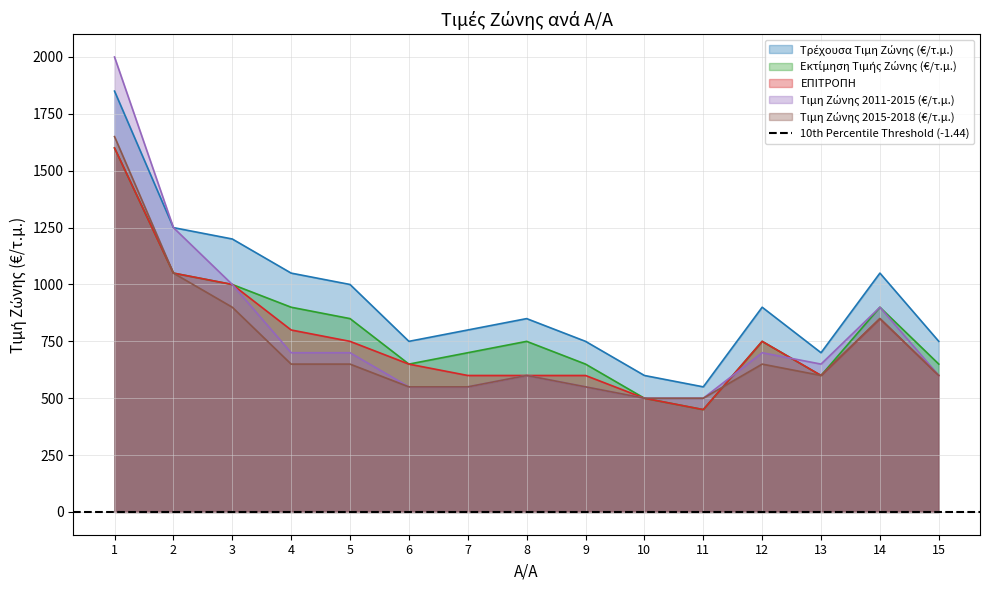

Which series changed the most between 1 and 4?

Τιμη Ζώνης 2011-2015 (€/τ.μ.)